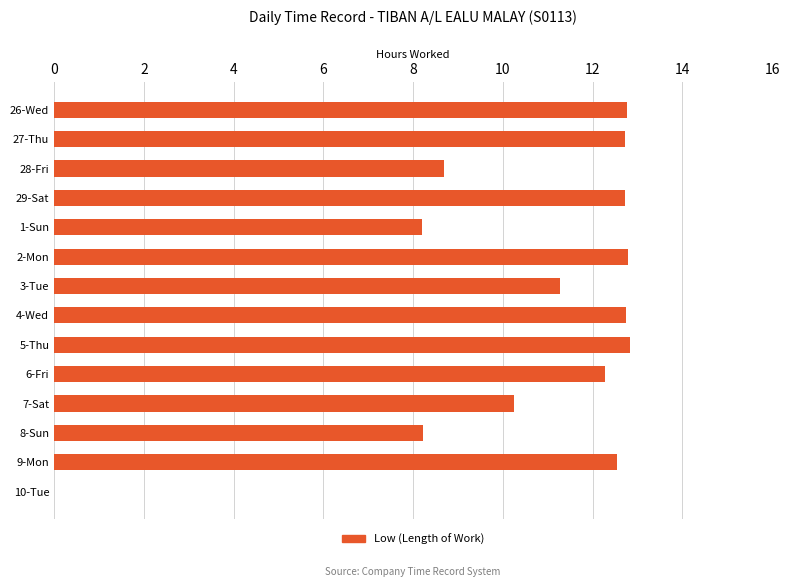

What is the maximum value shown in the chart?

12.8